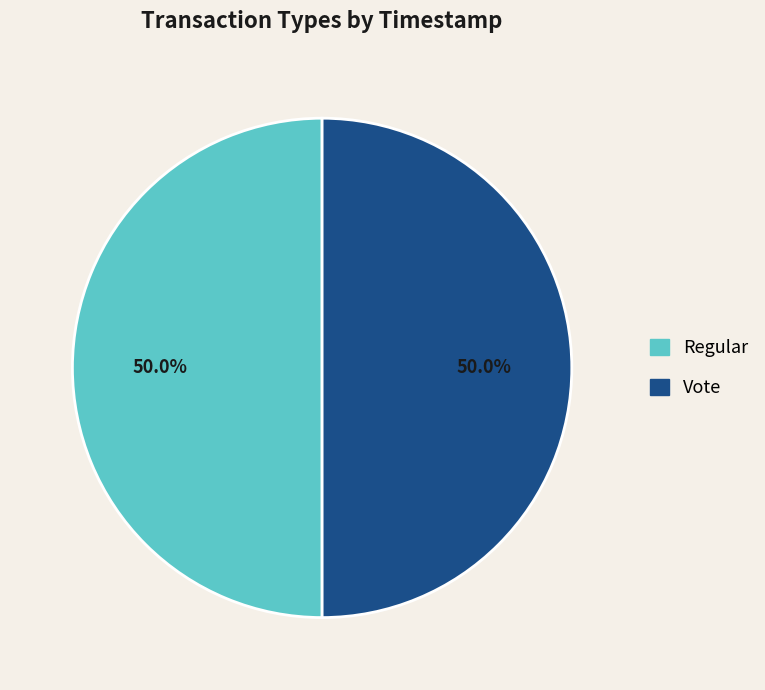

To the nearest percent, what is the average slice percentage?

50%